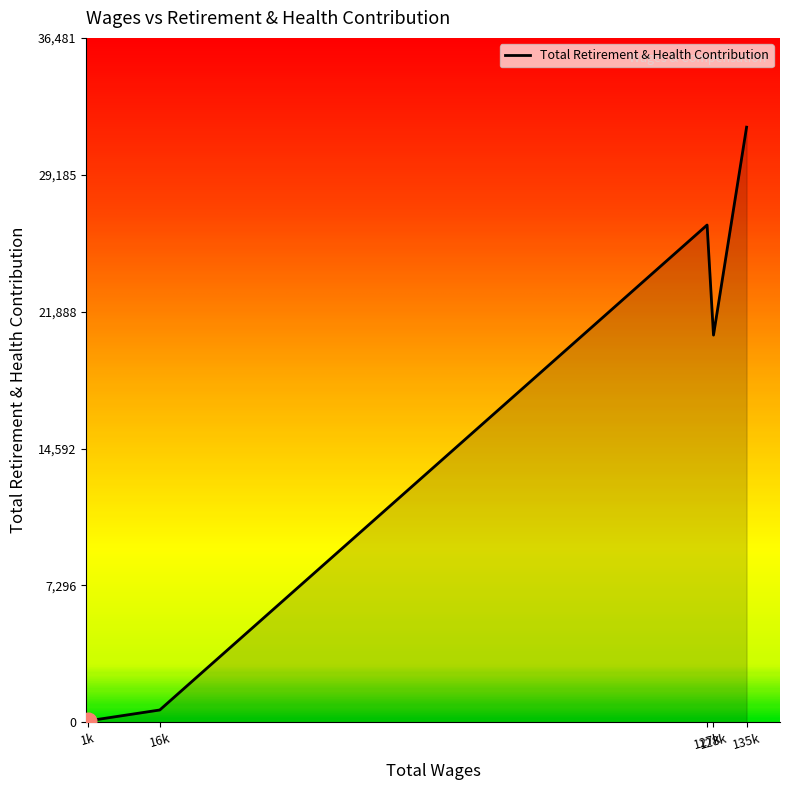

How many lines are shown in the chart?

1